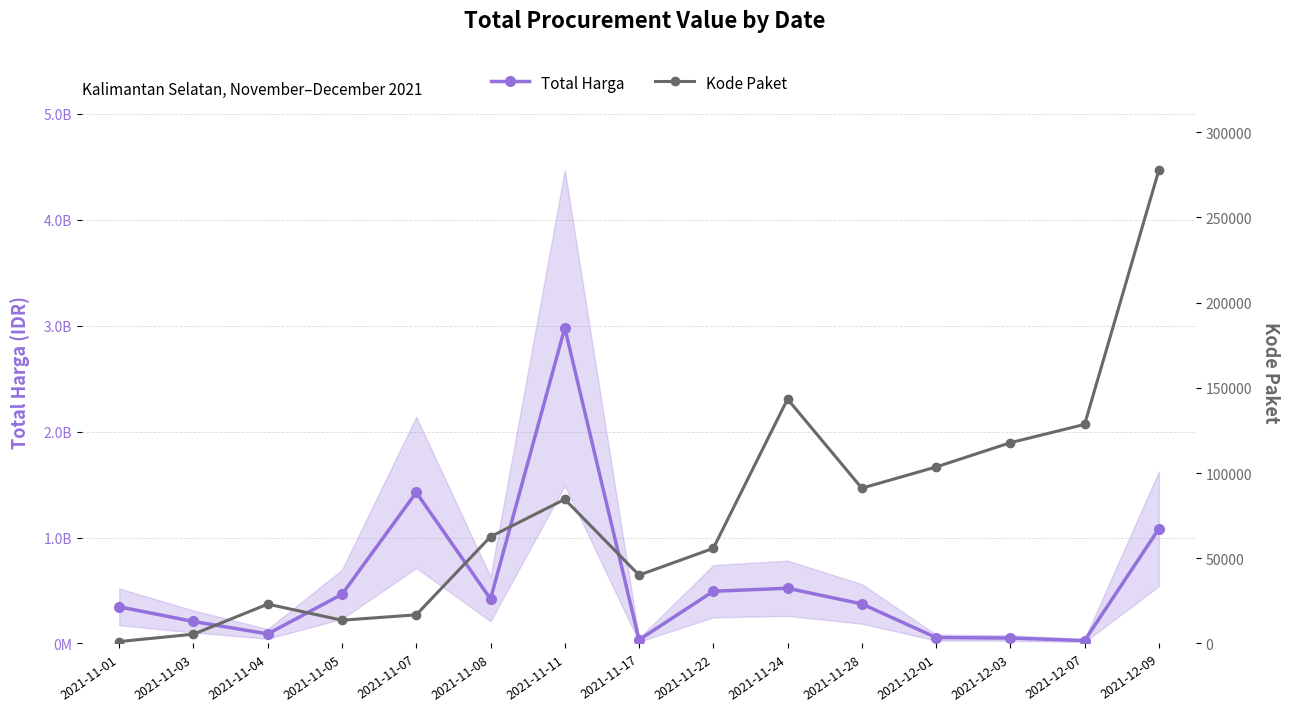

True or false: Kode Paket has a value of 16823 at 2021-11-07.

True